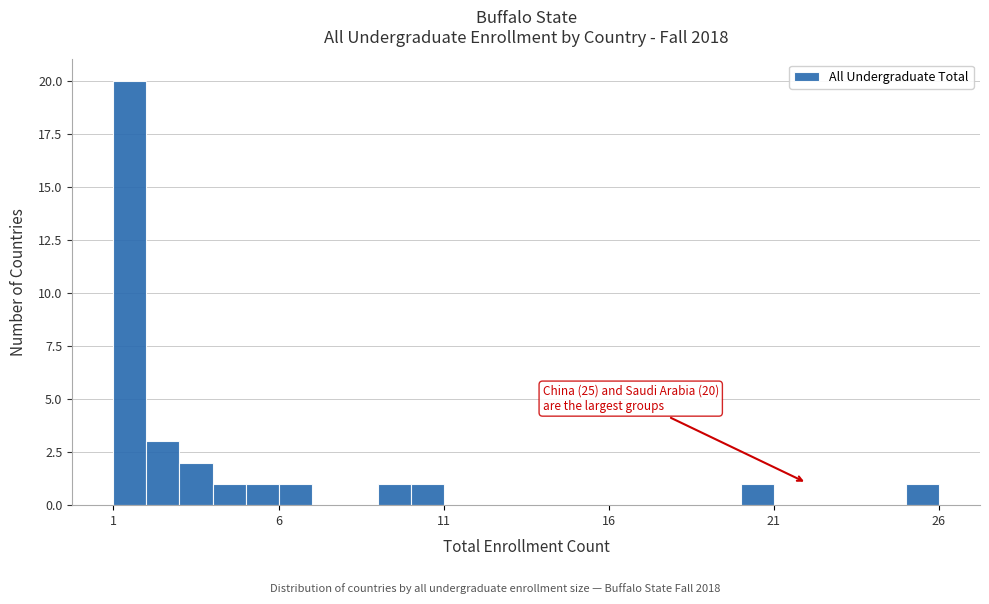

Read against the x-axis, roughly where is the centre of the tallest bar?

1.5